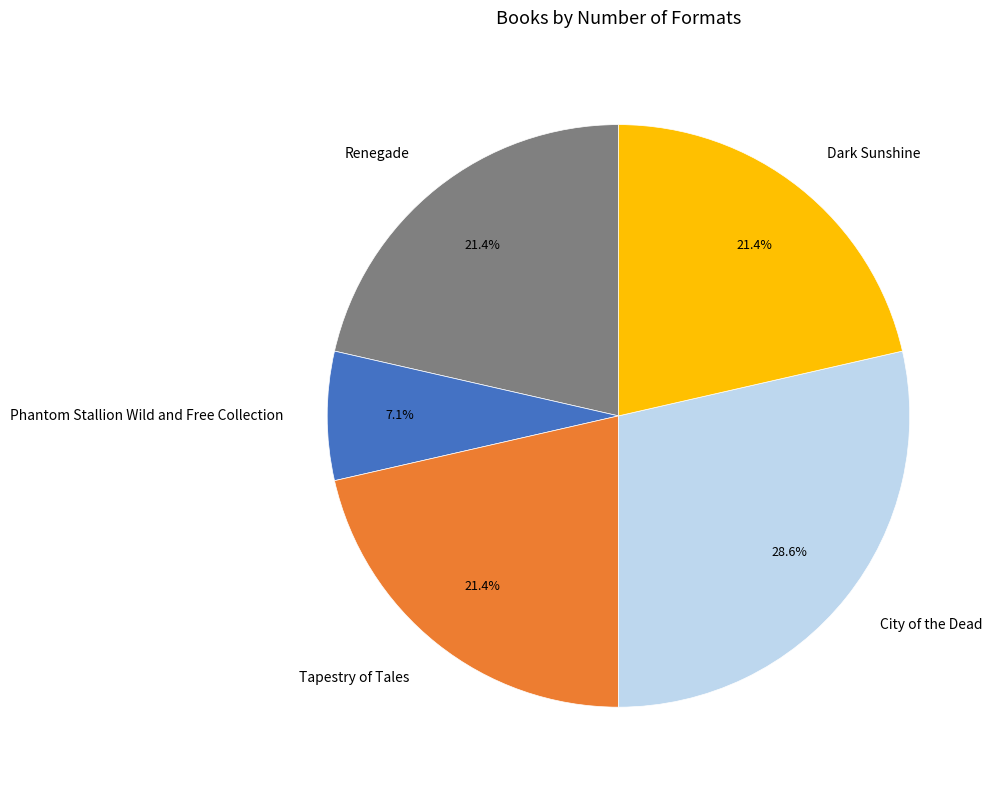

Between Renegade and City of the Dead, which is larger?

City of the Dead